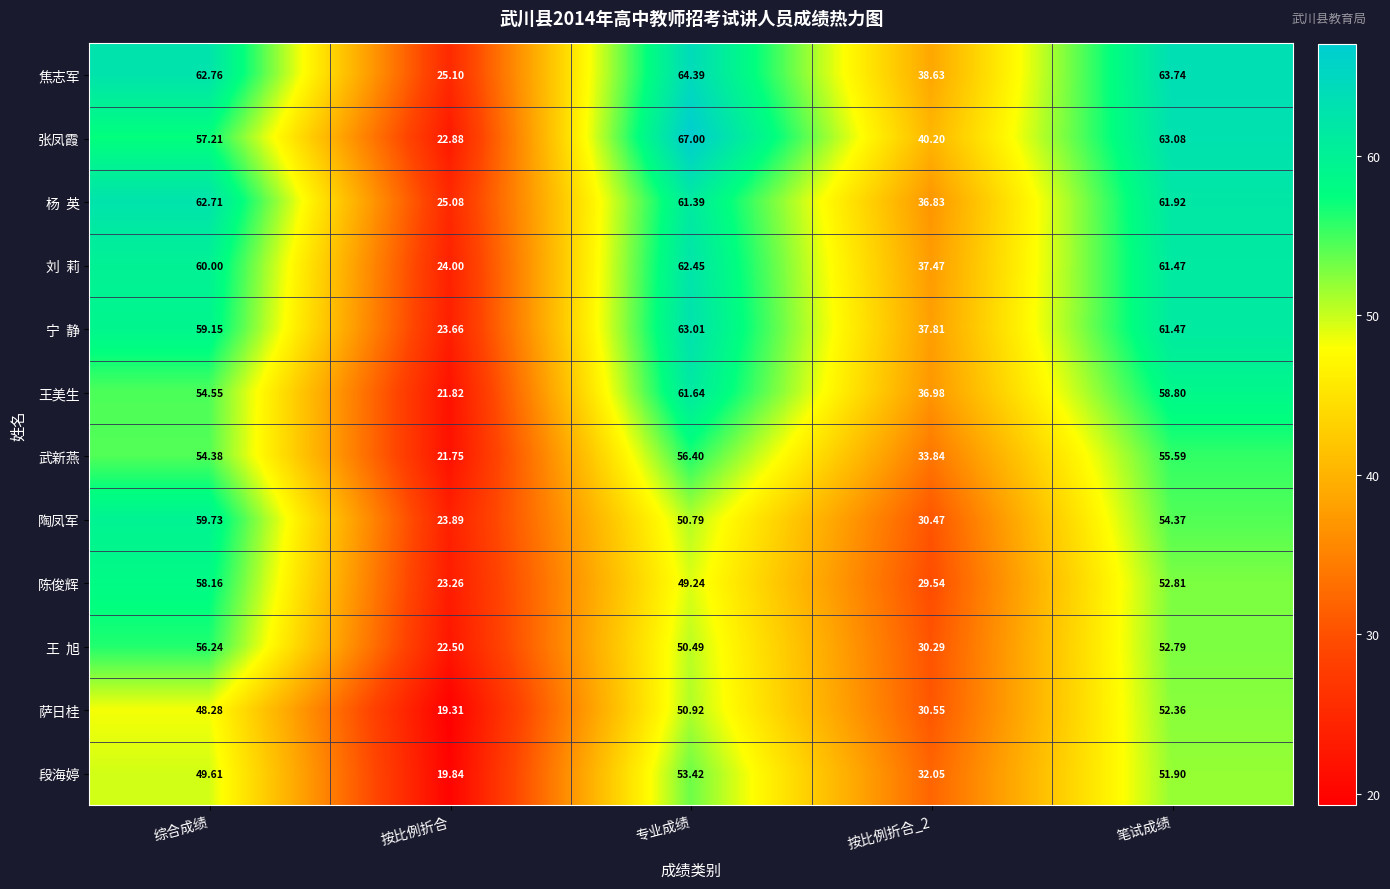

What is the total value across all series at 按比例折合?

273.1